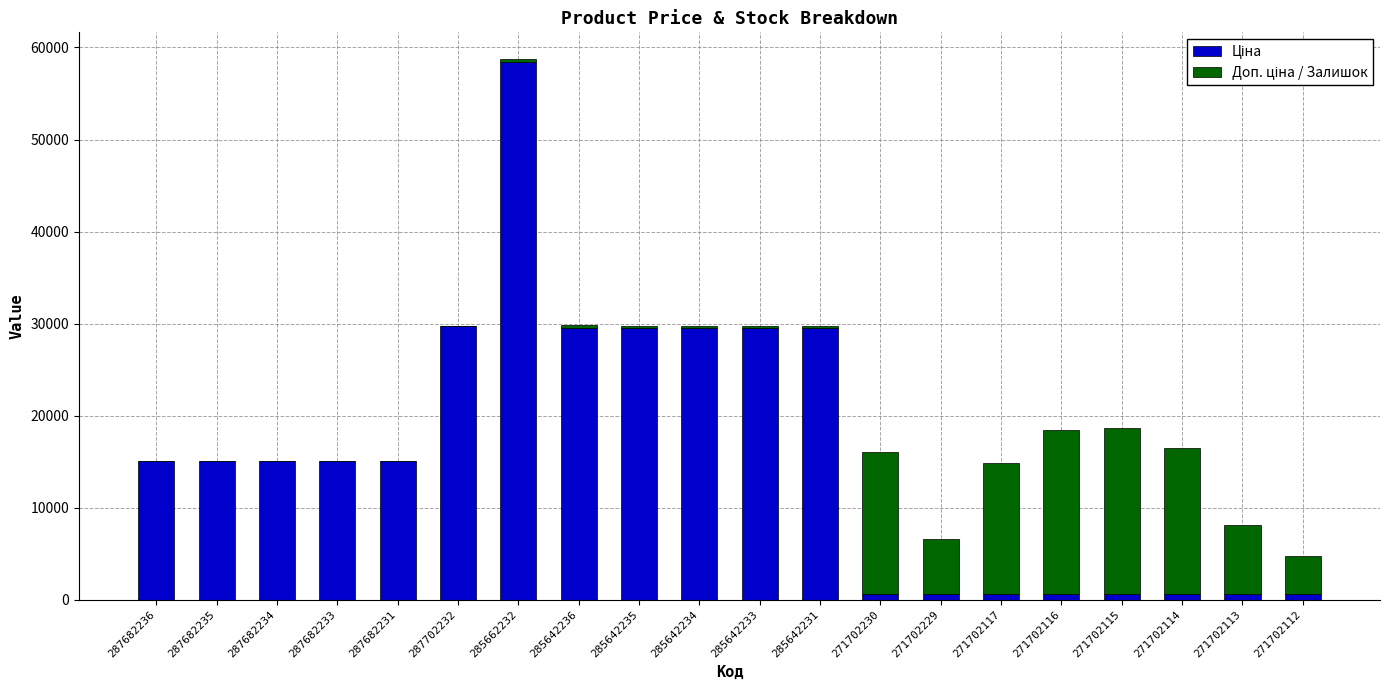

Are the bars horizontal?

No